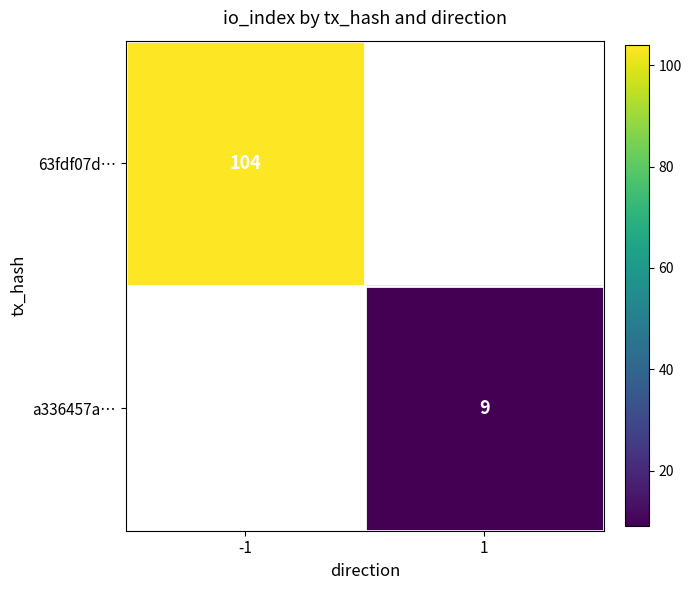

The a336457a… series shows 9 at 1. True or false?

True